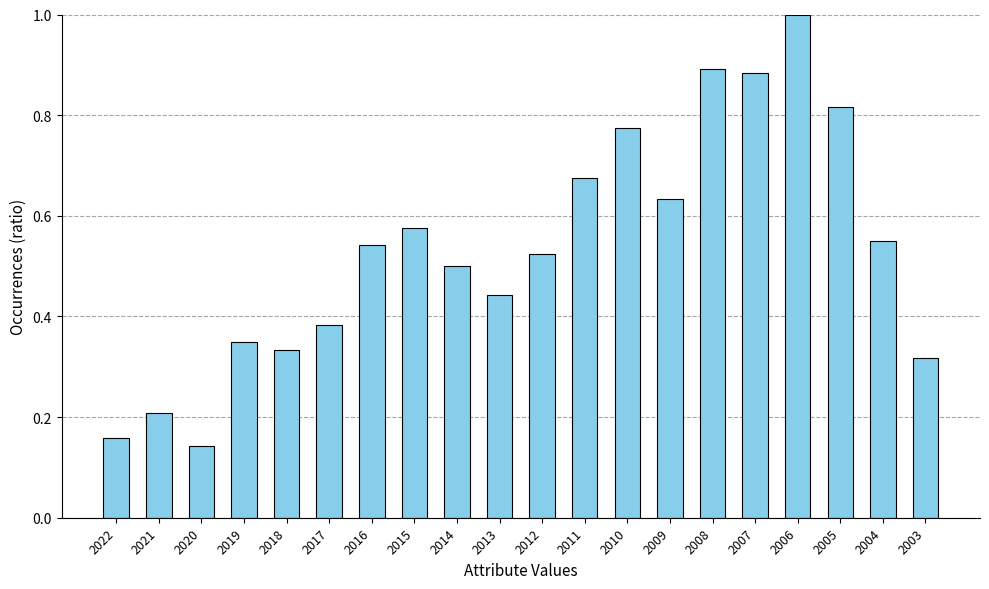

Count the values in the range 0 to 1.

20